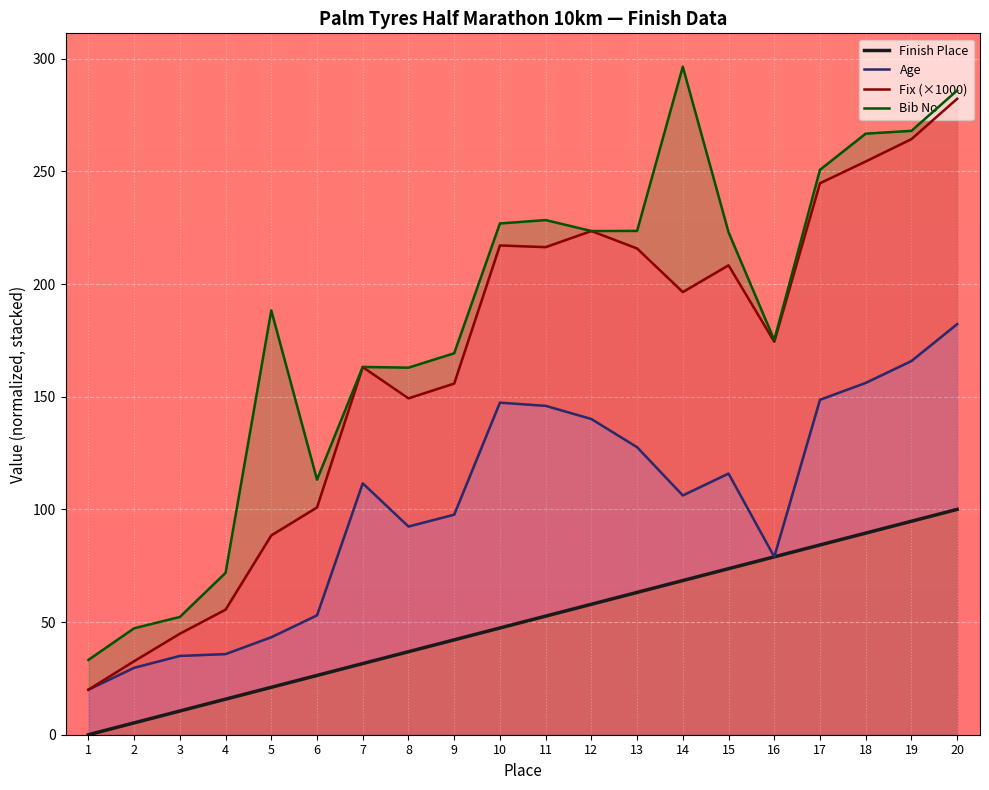

At how many categories does at least one series exceed 122?

15